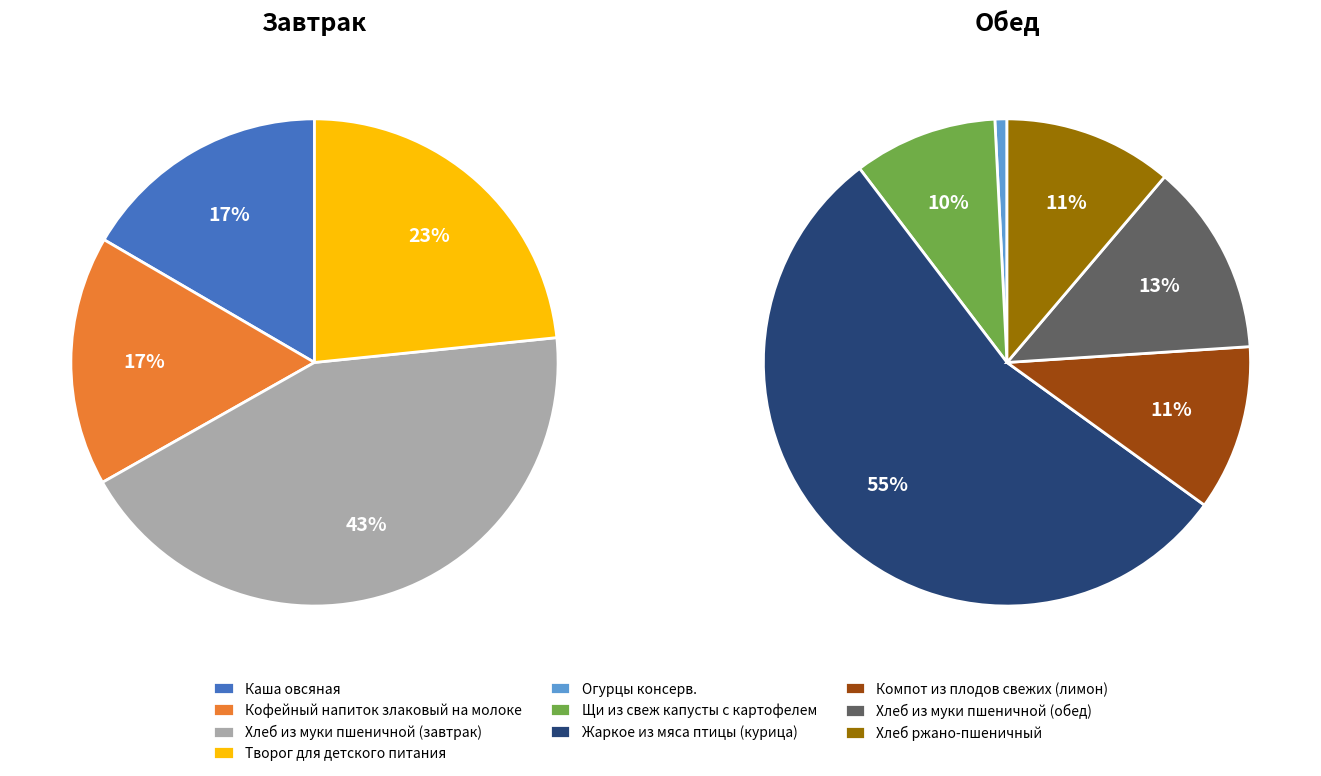

Which category has the smallest portion of the pie?

Огурцы консерв.